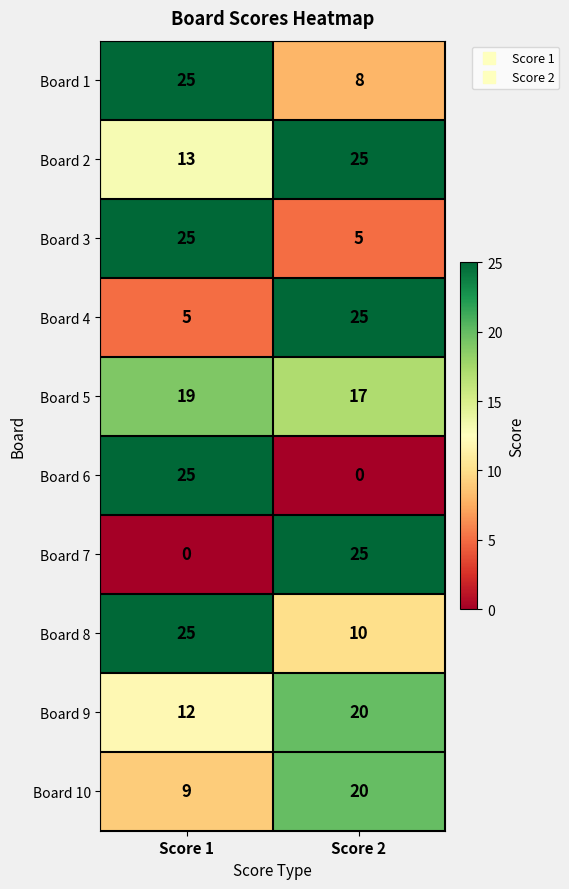

At how many categories does at least one series exceed 20?

2